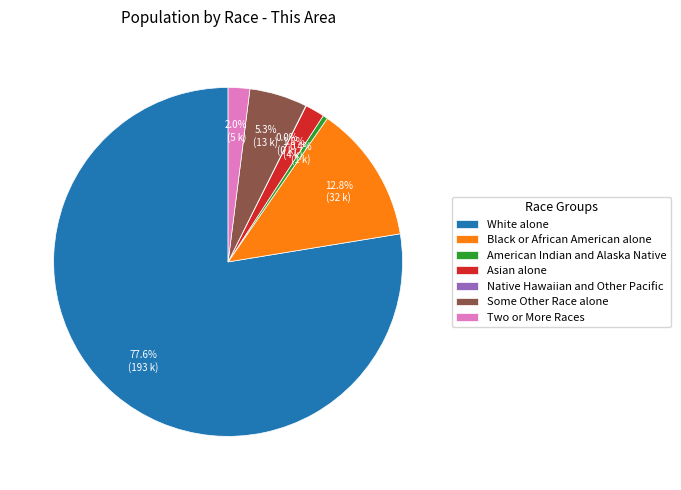

To the nearest percent, what is the average slice percentage?

14%